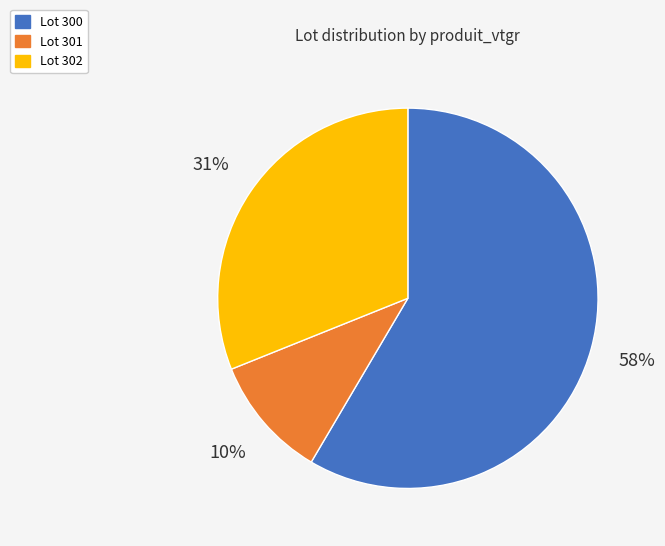

Does any single category account for the majority?

Yes